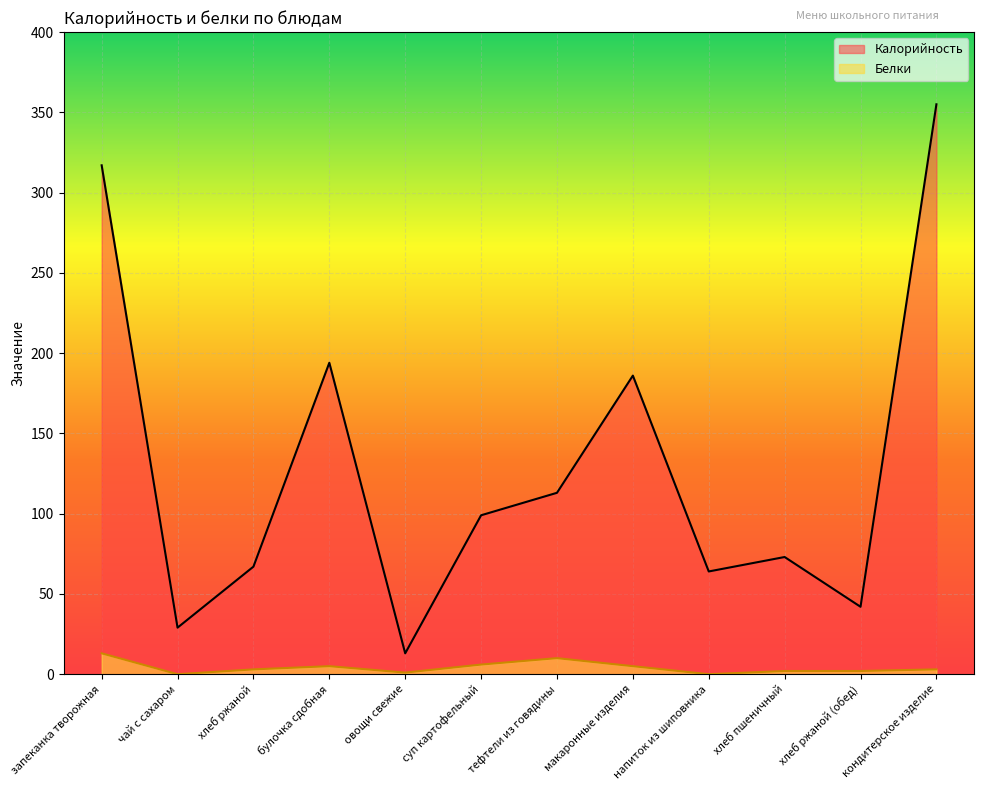

True or false: Калорийность and Белки cross at least once.

False